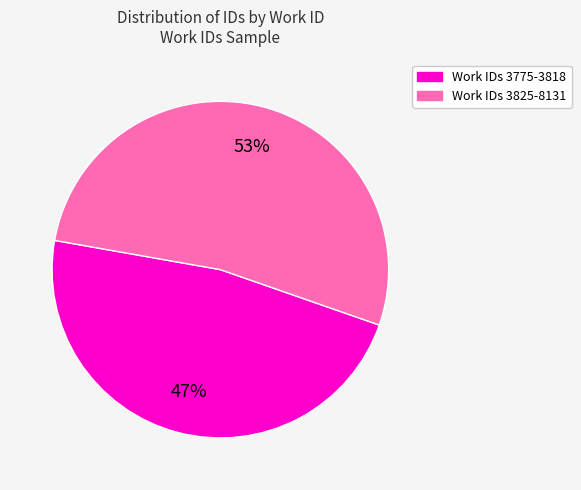

To the nearest percent, what is the average slice percentage?

50%